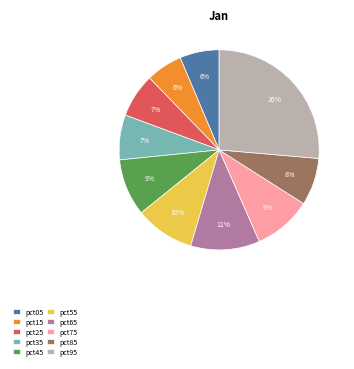

Does pct75 represent more than half of the total?

No